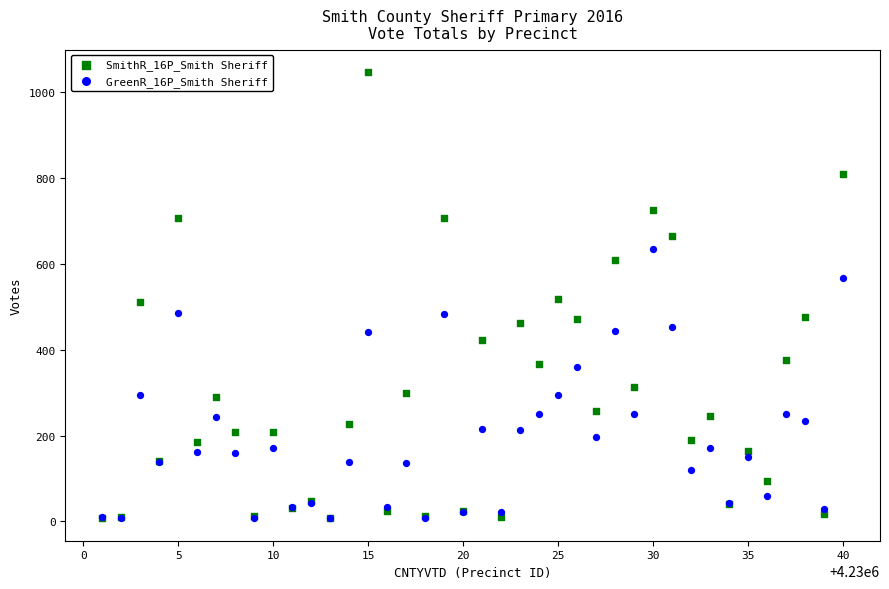

What are all the series names shown in the legend?

SmithR_16P_Smith Sheriff, GreenR_16P_Smith Sheriff